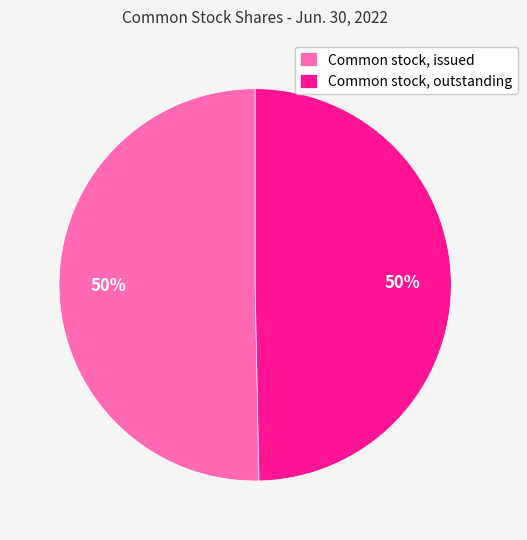

Approximately how many times larger is the value at Common stock, outstanding compared to Common stock, issued?

1.0